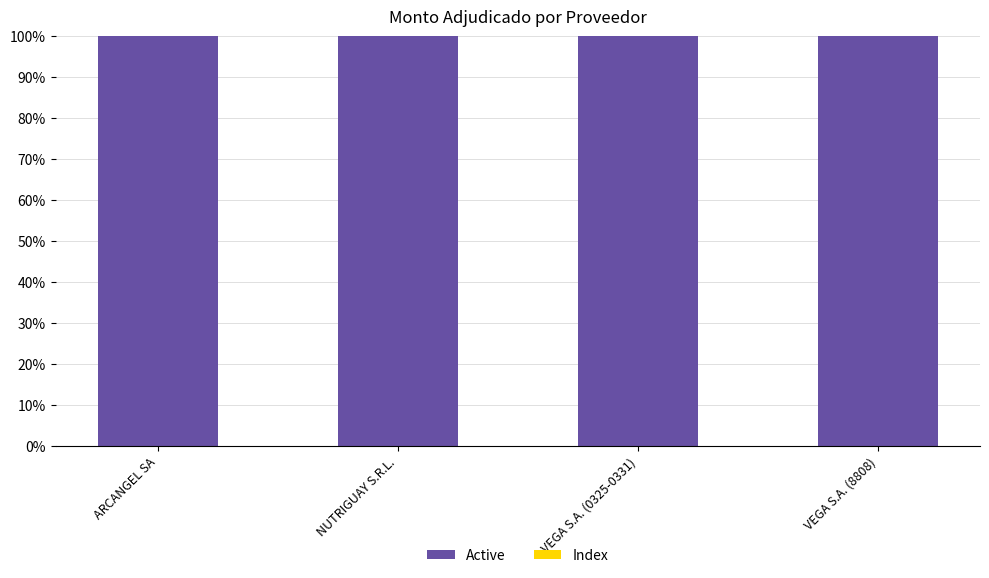

The Active series shows 143.1 at VEGA S.A. (0325-0331). True or false?

False